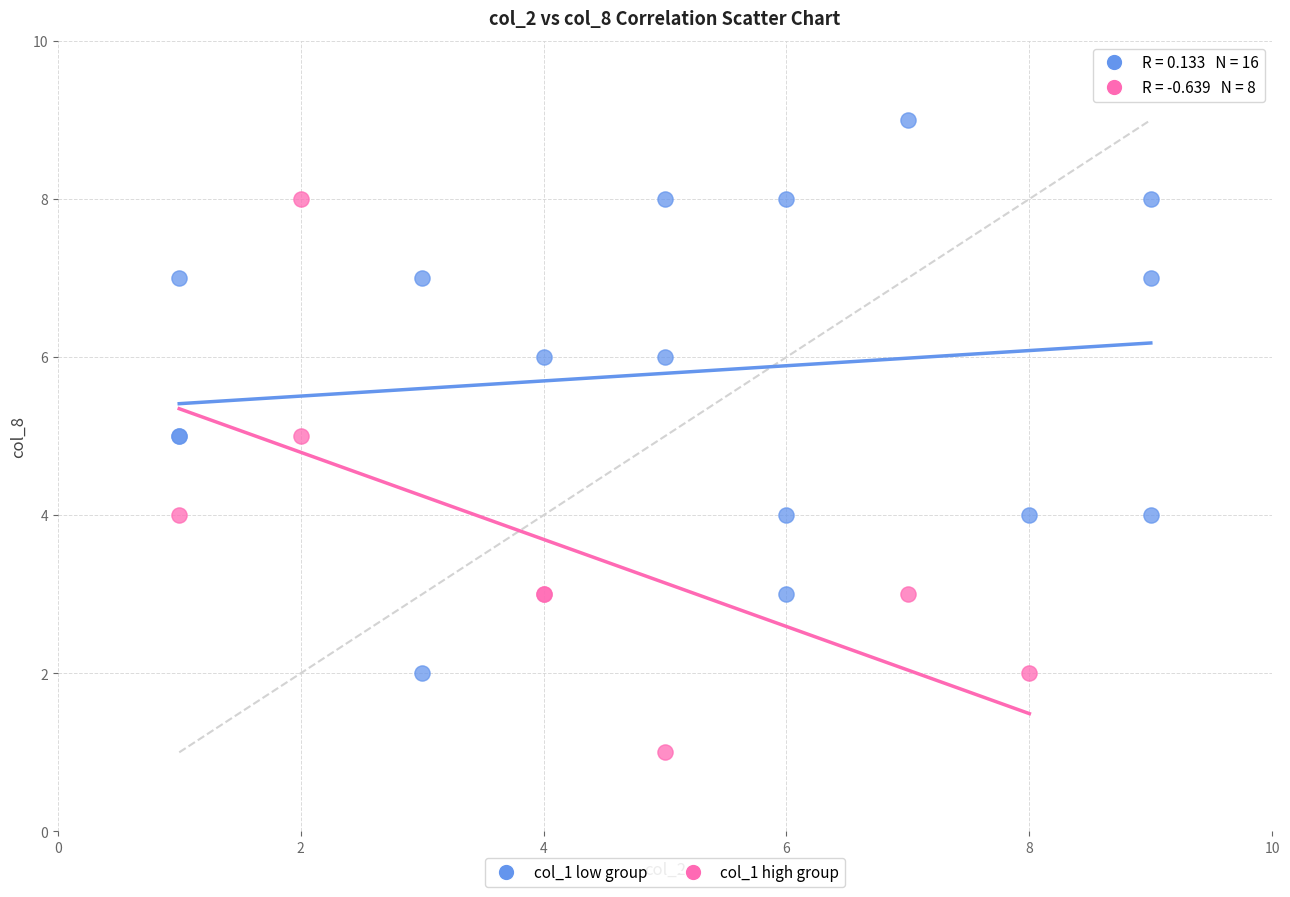

Which series contains the highest Y value?

col_1 low group